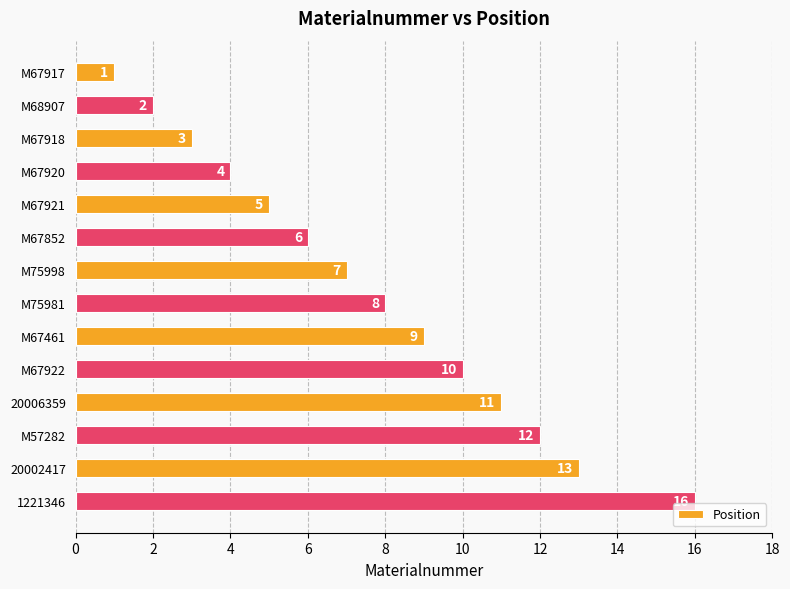

Reading top to bottom, transcribe all the data shown in this chart.

1	2	3	4	5	6	7	8	9	10	11	12	13	16